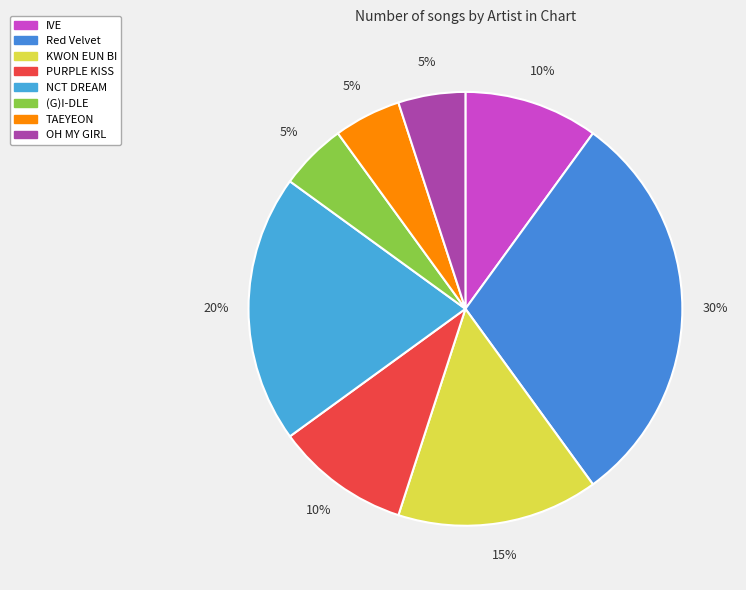

Rank the categories by value from lowest to highest.

(G)I-DLE, TAEYEON, OH MY GIRL, IVE, PURPLE KISS, KWON EUN BI, NCT DREAM, Red Velvet